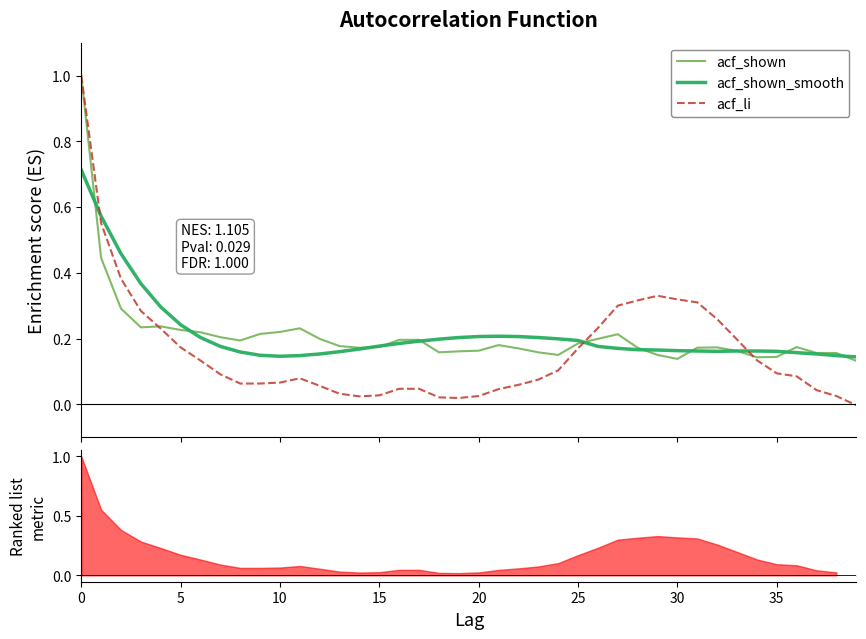

The value of acf_shown at 19 is 0.2. True or false?

True